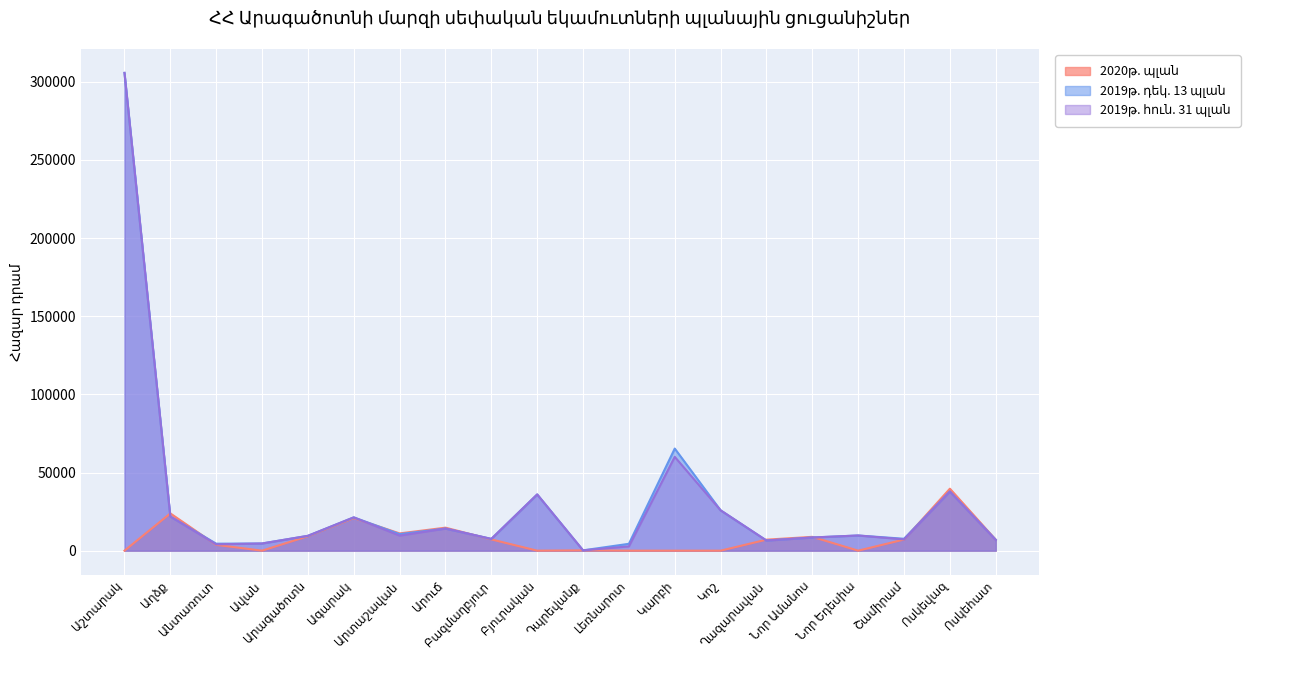

List the series in order of their peak value, highest first.

2019թ. դեկ. 13 պլան, 2019թ. հուն. 31 պլան, 2020թ. պլան